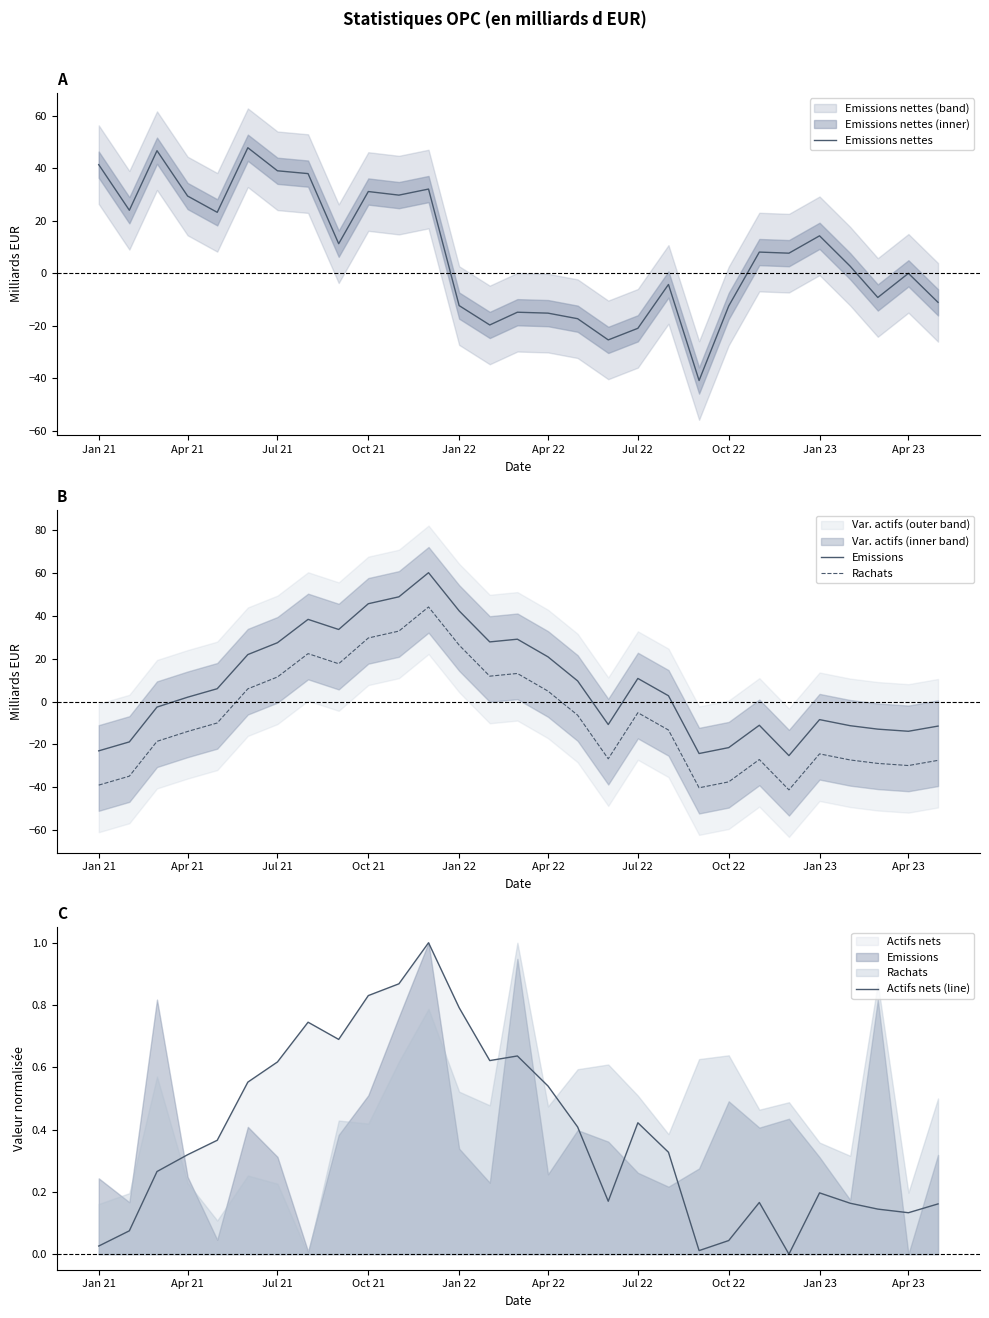

What is the maximum value for Emissions nettes?

47.9